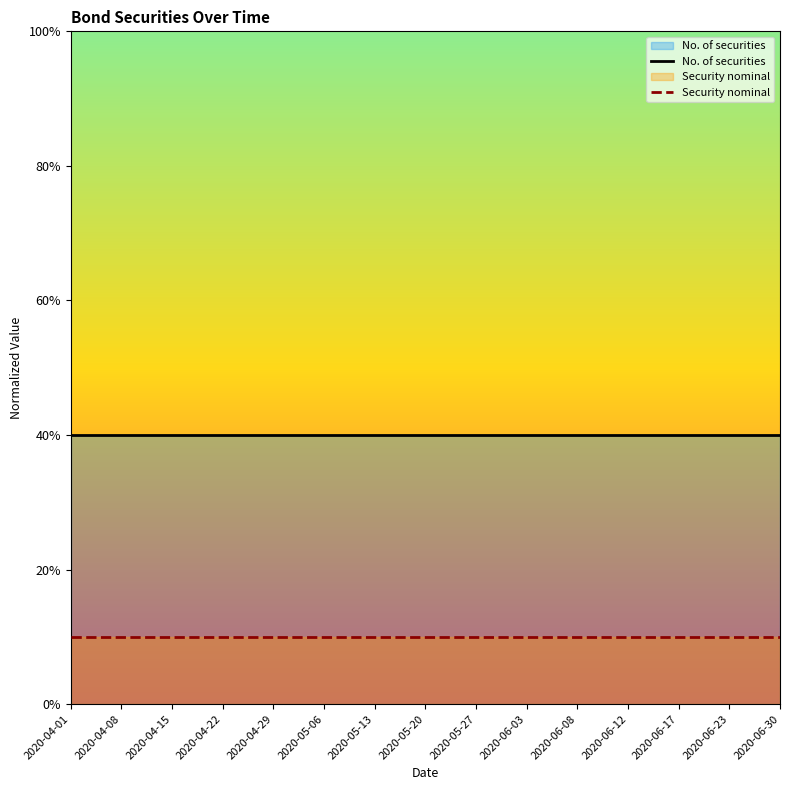

Rank the series by their maximum value, from lowest to highest.

Security nominal, No. of securities